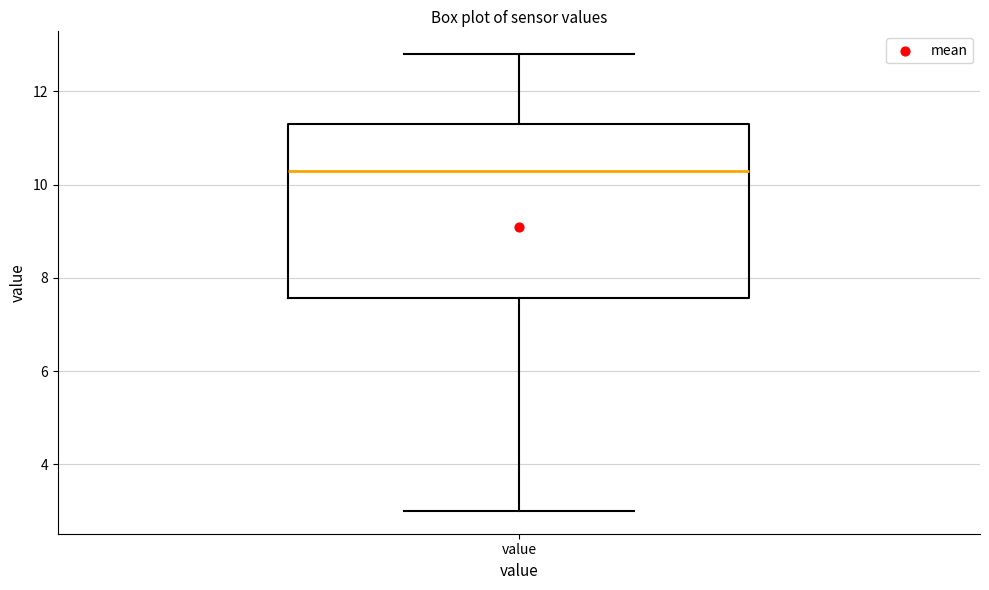

Read this box plot against the y-axis: the position of the median line, the range covered by the box, and the ends of both whiskers. The values are not printed on the chart, so give them approximately, as read against the axis.

median 10.4, box 7.6 to 11.4, whiskers 3.0 to 12.8